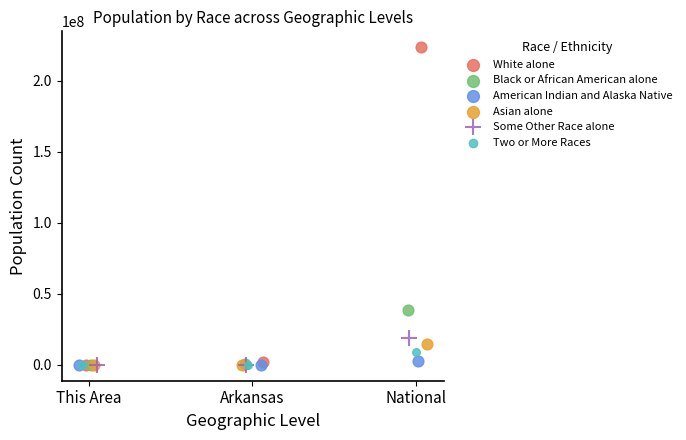

Which series has the largest Y range (max minus min)?

White alone